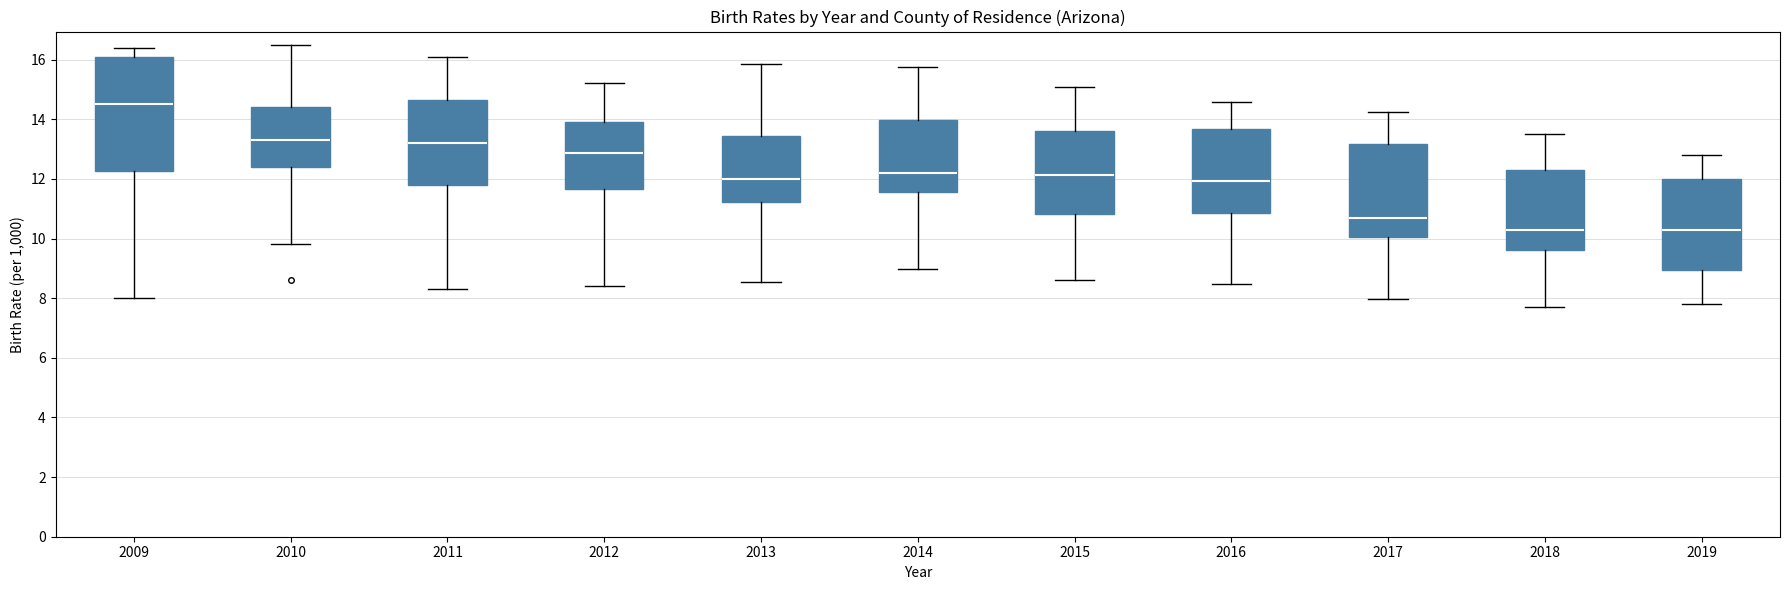

Which box is the tallest, from its lower edge to its upper edge?

2009